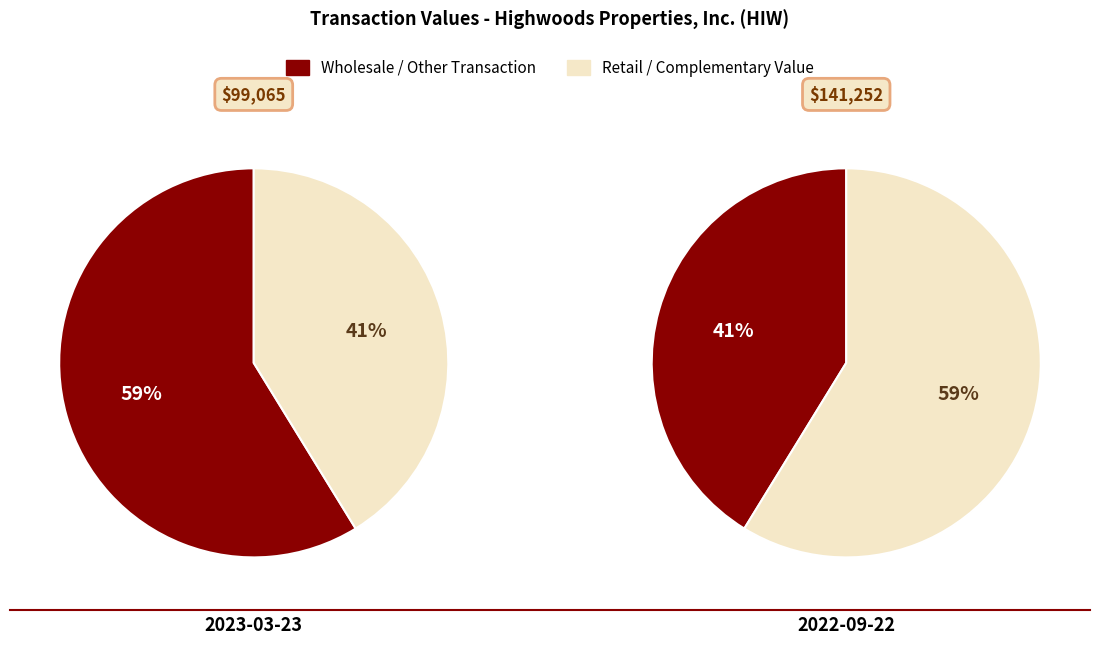

To the nearest percent, what percentage of the pie is 2022-09-22?

59%